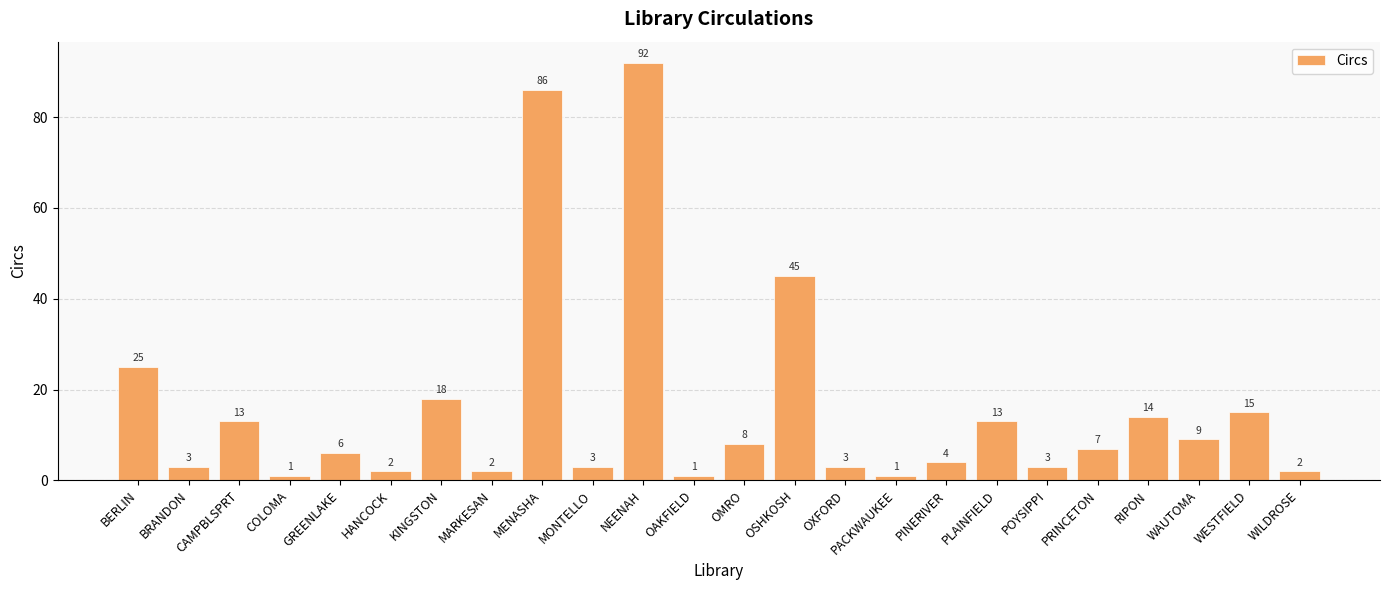

What is the difference between the values at MENASHA and WAUTOMA?

77